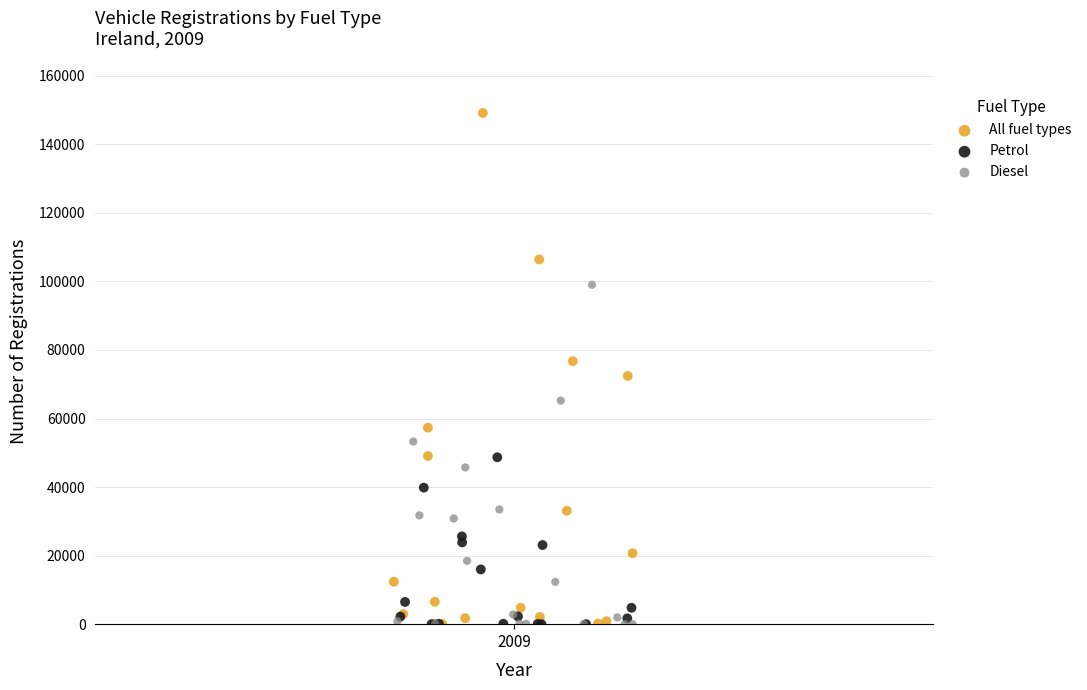

Which series has the widest spread of Y values?

All fuel types